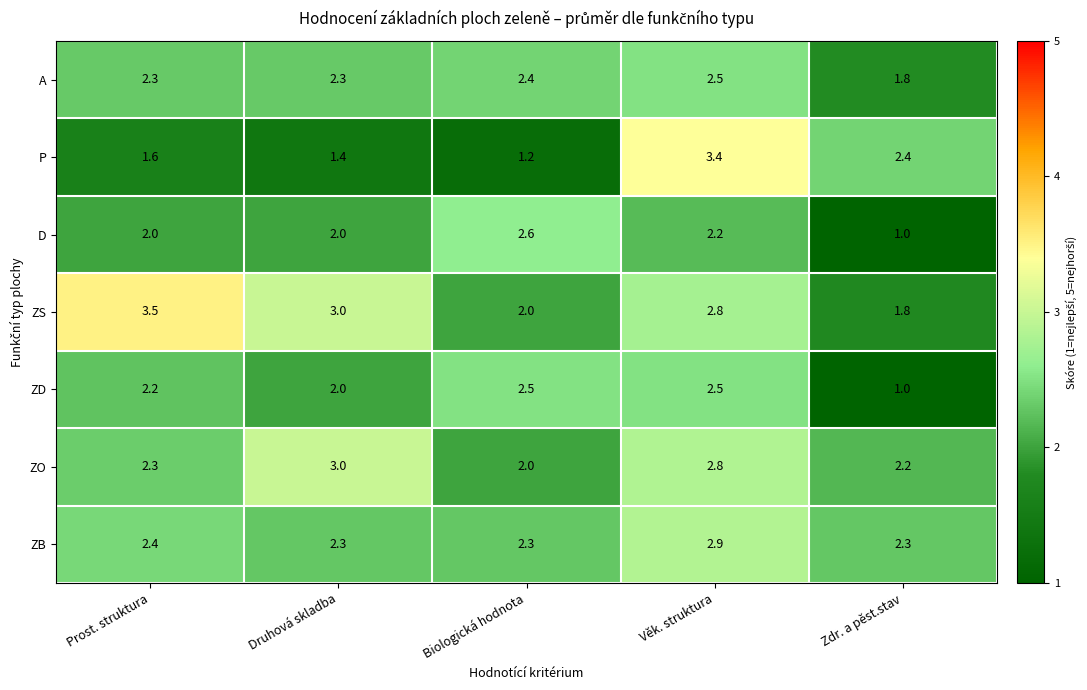

At which label does ZS first exceed 2?

Prost. struktura